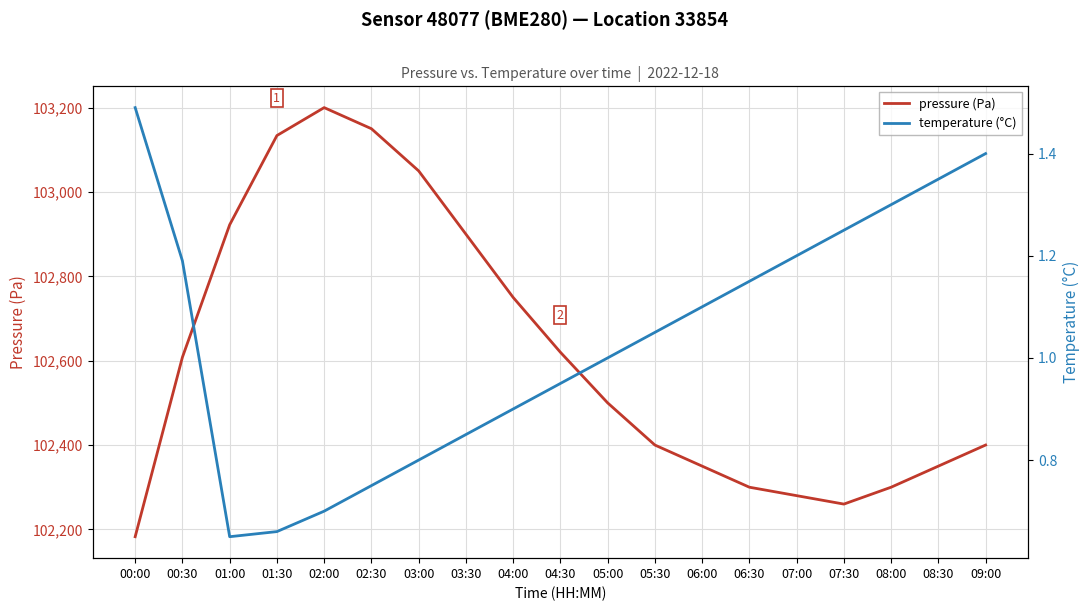

How many data points in pressure (Pa) are above 102500?

9